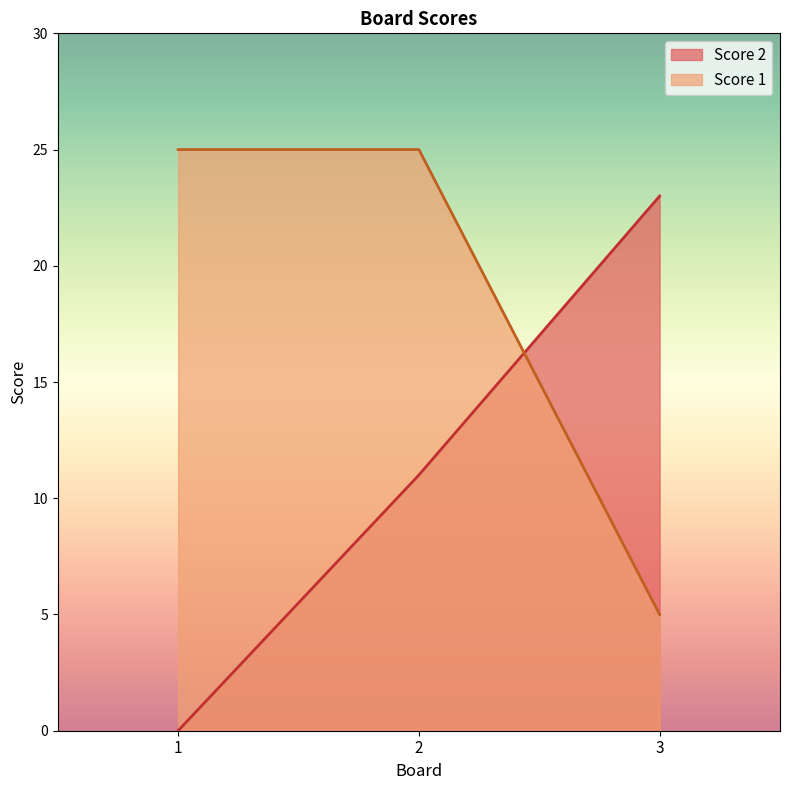

What value does the Score 1 series have at 1?

25